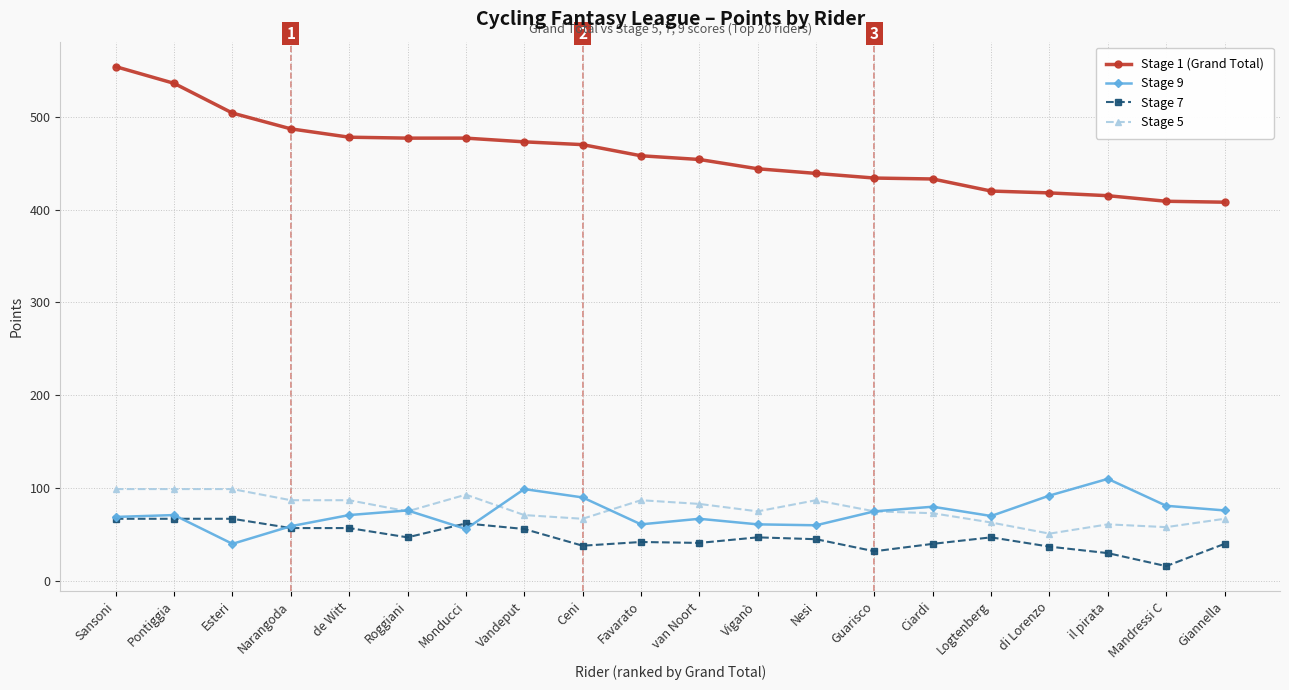

Is this an area chart (filled region under the line)?

No